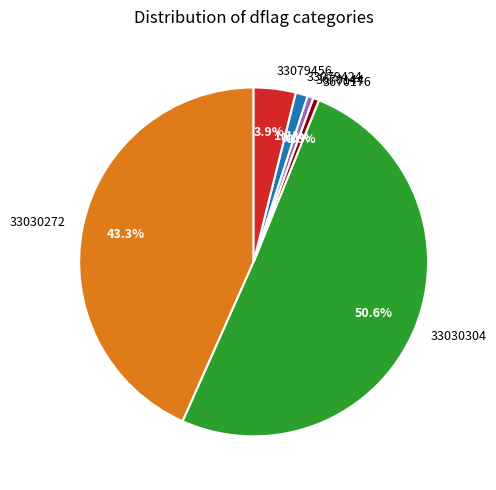

The 3670176 slice represents 11% of the pie. True or false?

False